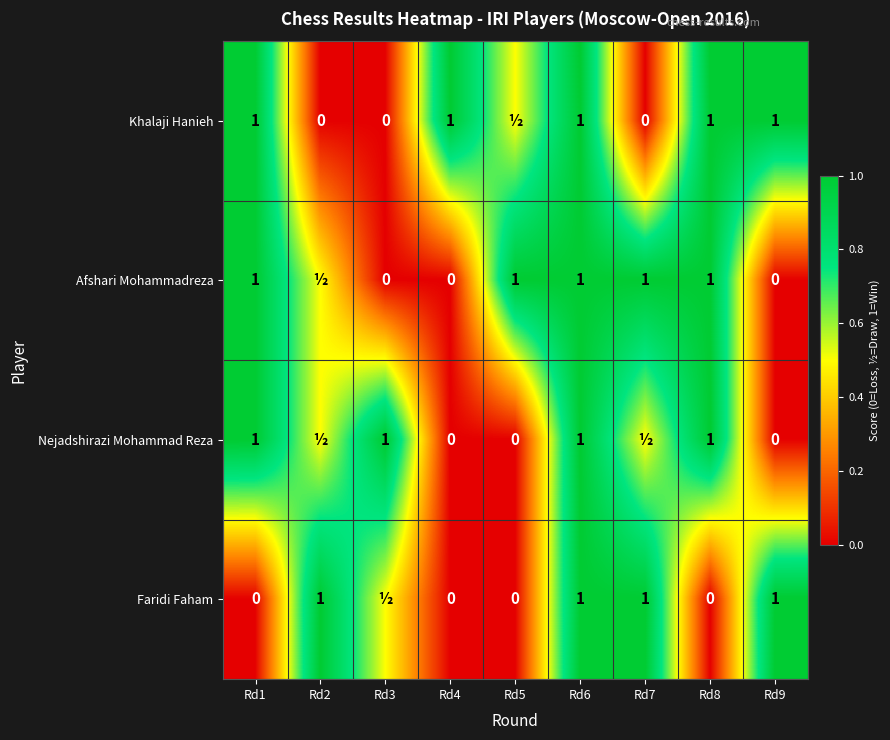

What is the total value across all series at Rd7?

2.5